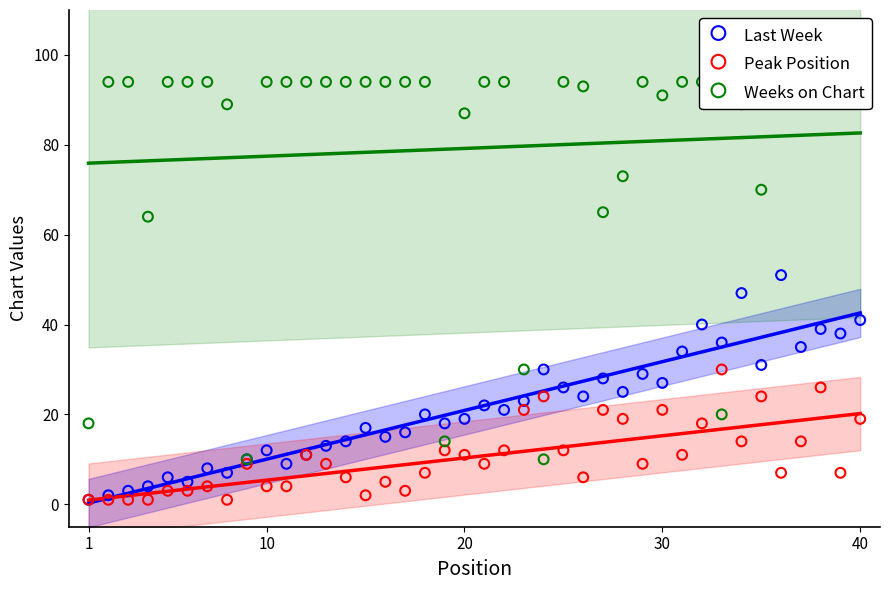

At how many categories does at least one series exceed 37?

34